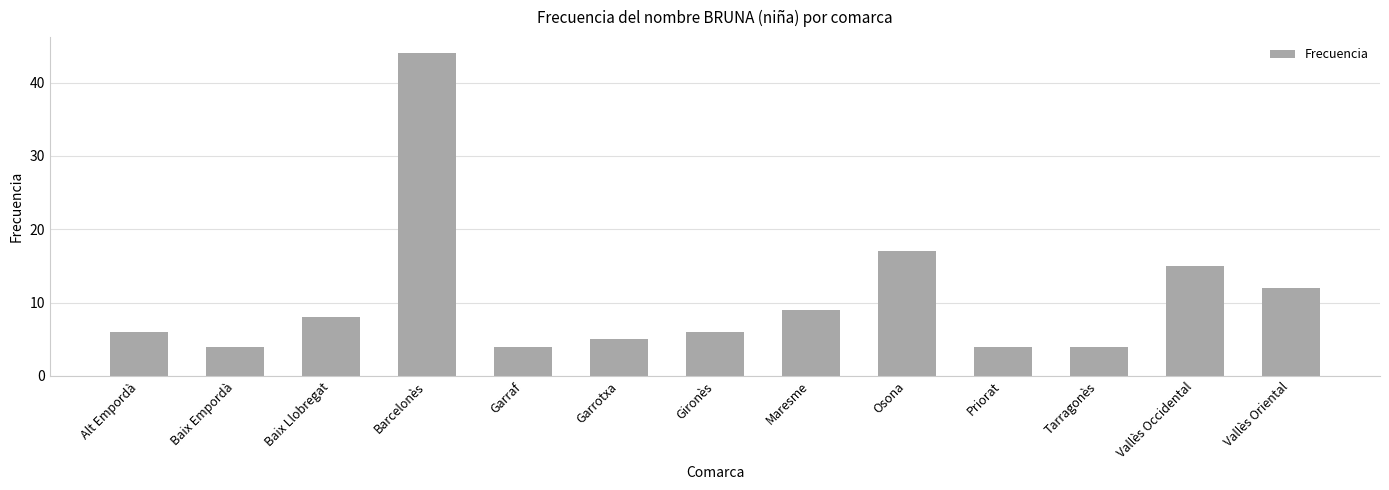

Between Garrotxa and Vallès Oriental, which is larger?

Vallès Oriental